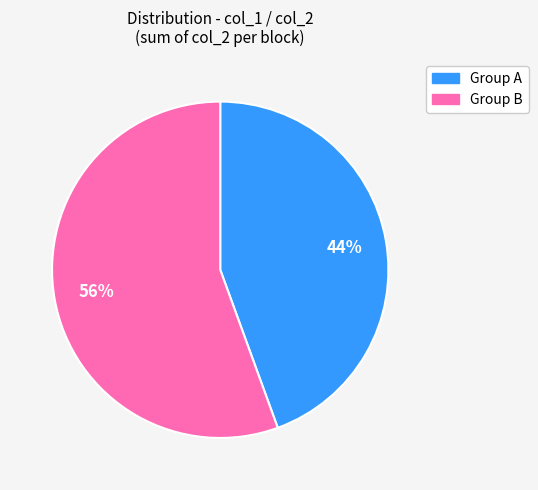

Is there a majority slice in this chart?

Yes